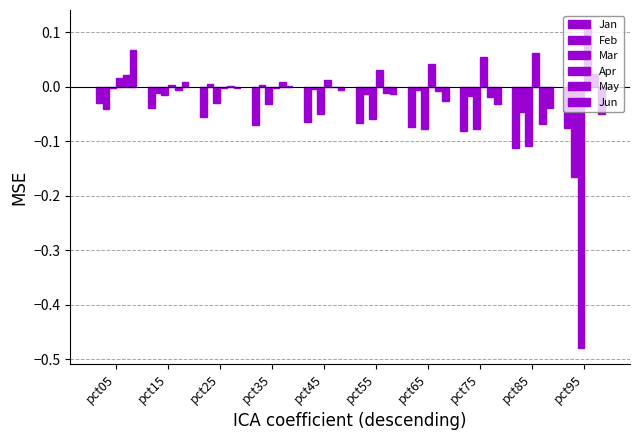

What is the average value of the Mar series?

-0.1